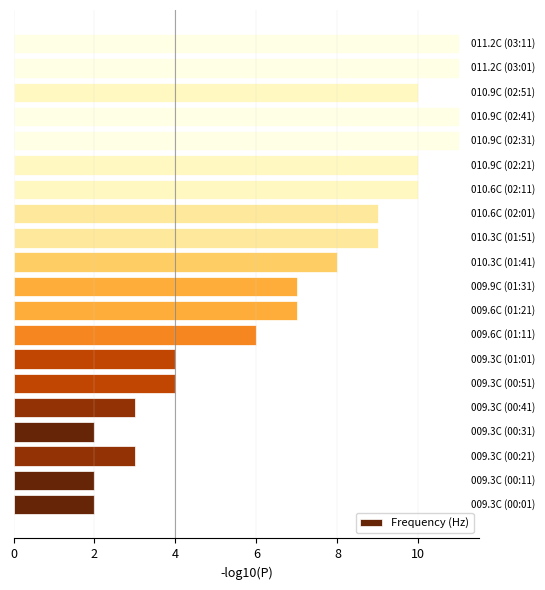

What is the maximum value shown in the chart?

11